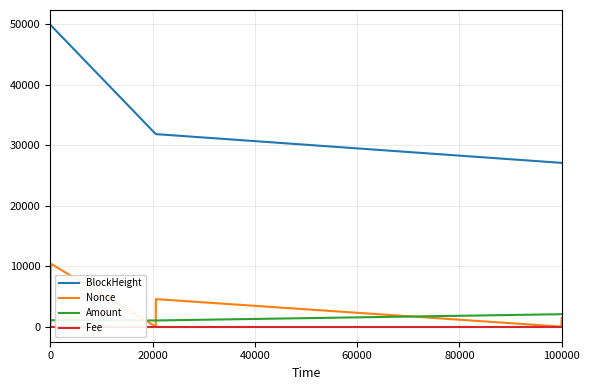

What is the highest value of the Nonce series?

10413.0